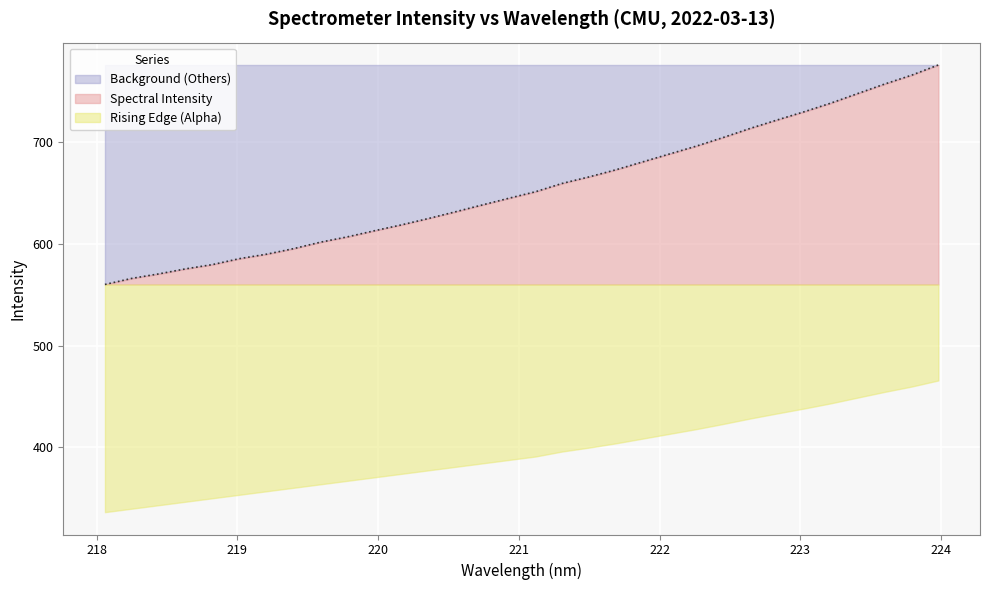

Does the chart display data point markers on the line(s)?

No